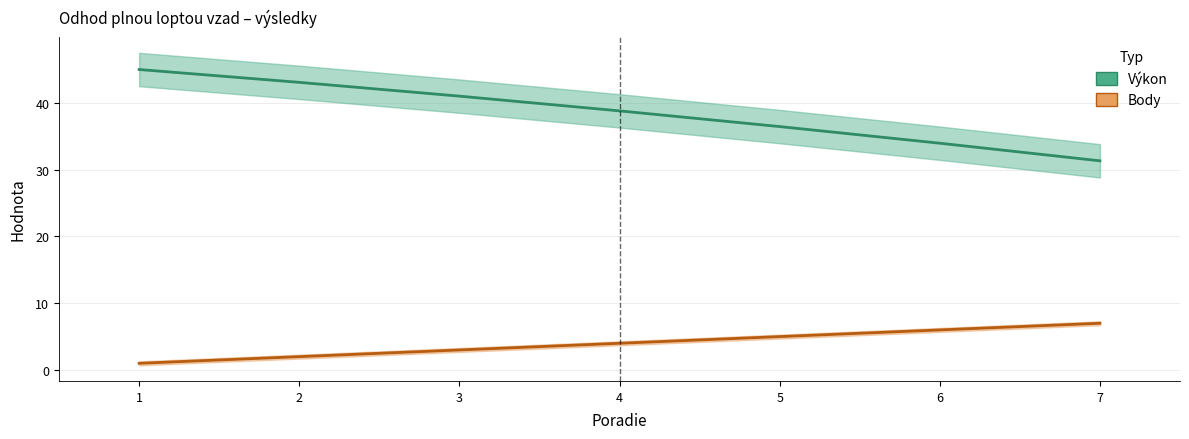

Between 2 and 4, which series saw the biggest shift?

Výkon